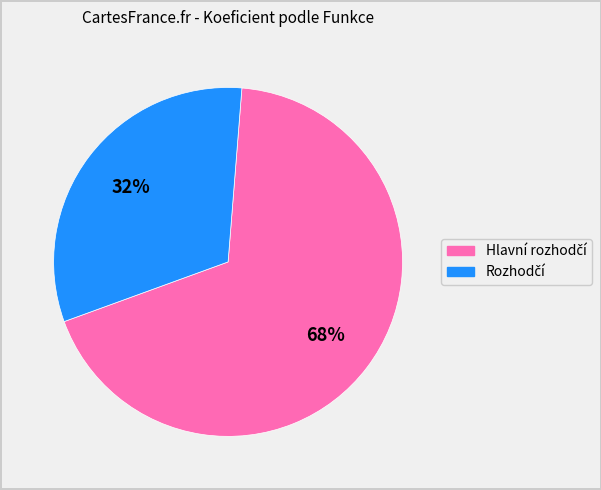

Is there any slice that represents more than half of the pie?

Yes